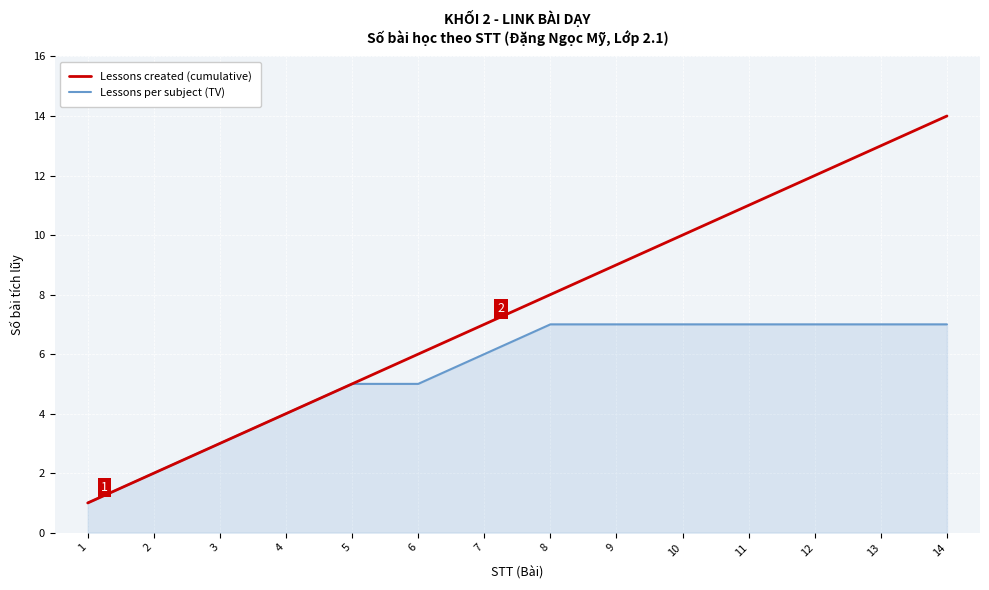

What is the difference between the Lessons per subject (TV) values at 1 and 6?

4